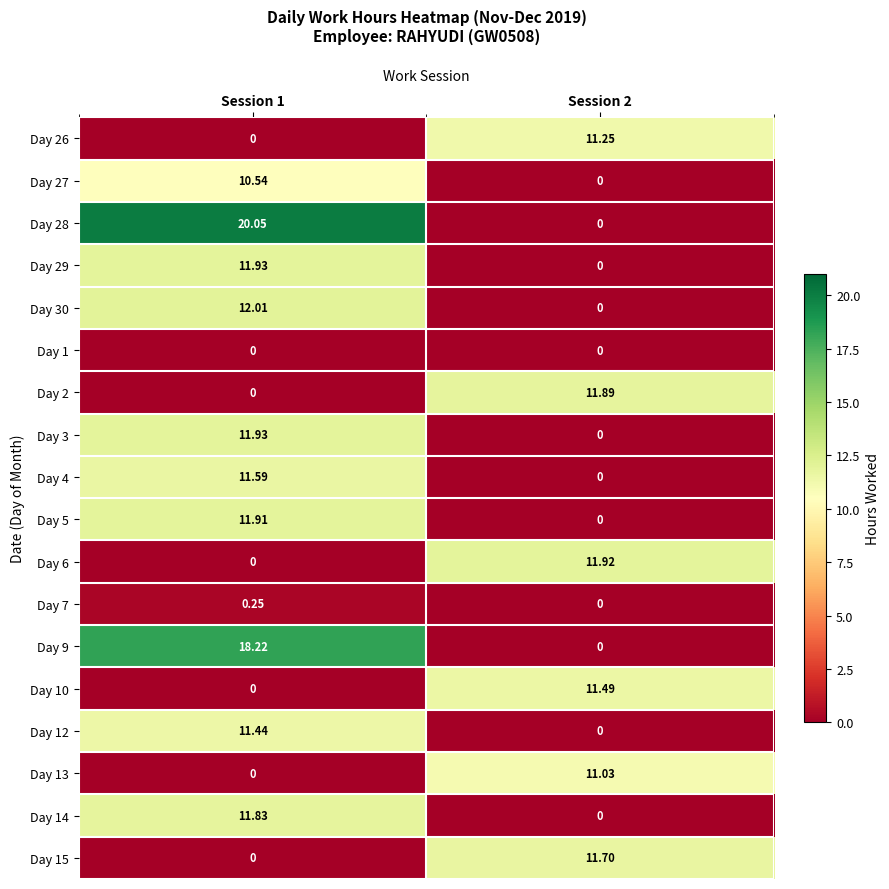

Is the value of Day 3 at Session 1 greater than the value of Day 28 at Session 1?

No